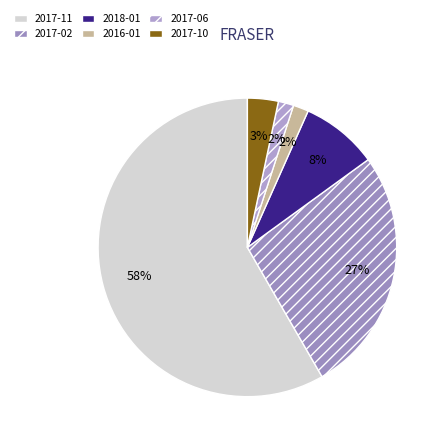

Is it true that 2018-01 is 8% of the pie?

True